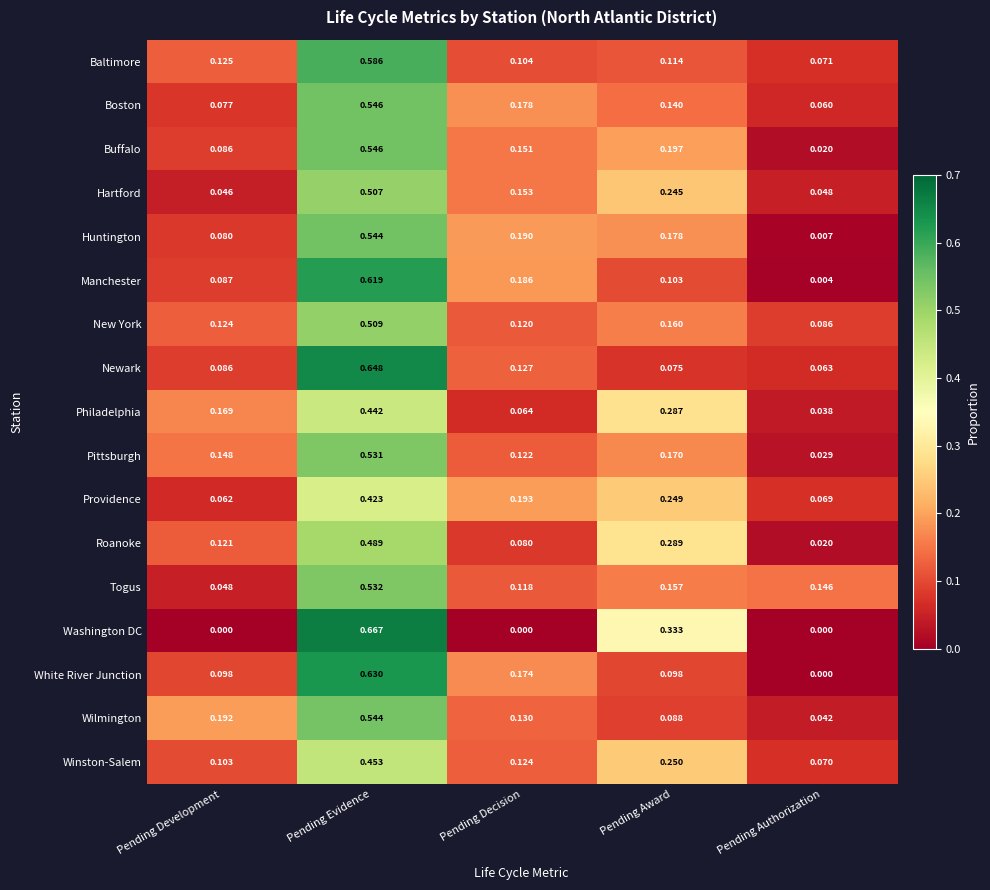

Rank the categories by Togus value from highest to lowest.

Pending Evidence, Pending Award, Pending Authorization, Pending Decision, Pending Development